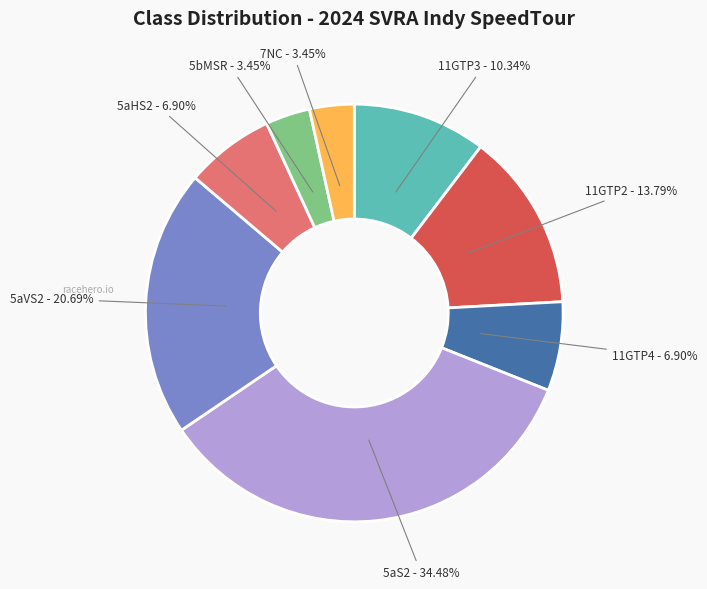

Which has a higher value, 7NC - 3.45% or 11GTP2 - 13.79%?

11GTP2 - 13.79%